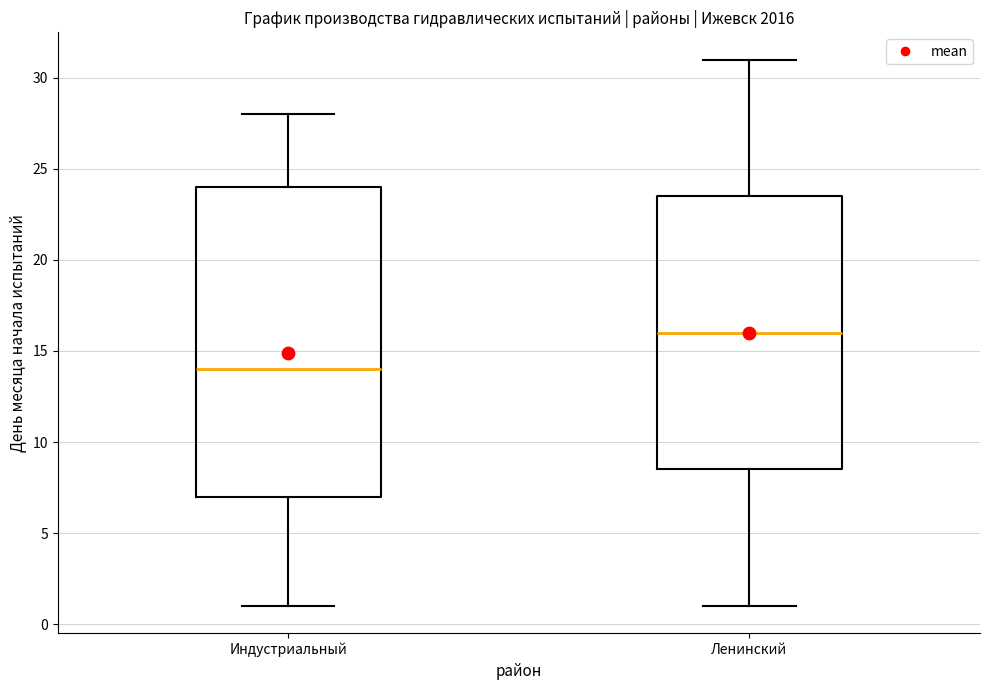

Which box has the lowest median line?

Индустриальный